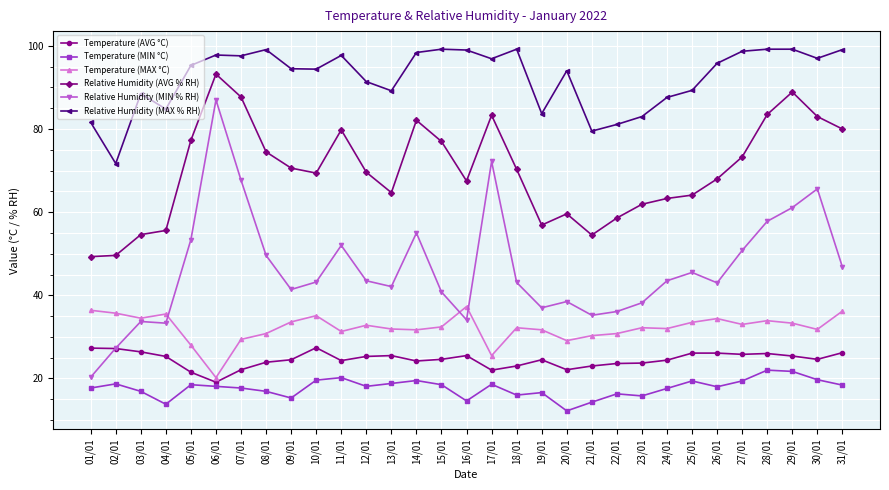

True or false: Temperature (MAX °C) and Temperature (MIN °C) intersect in this chart.

False